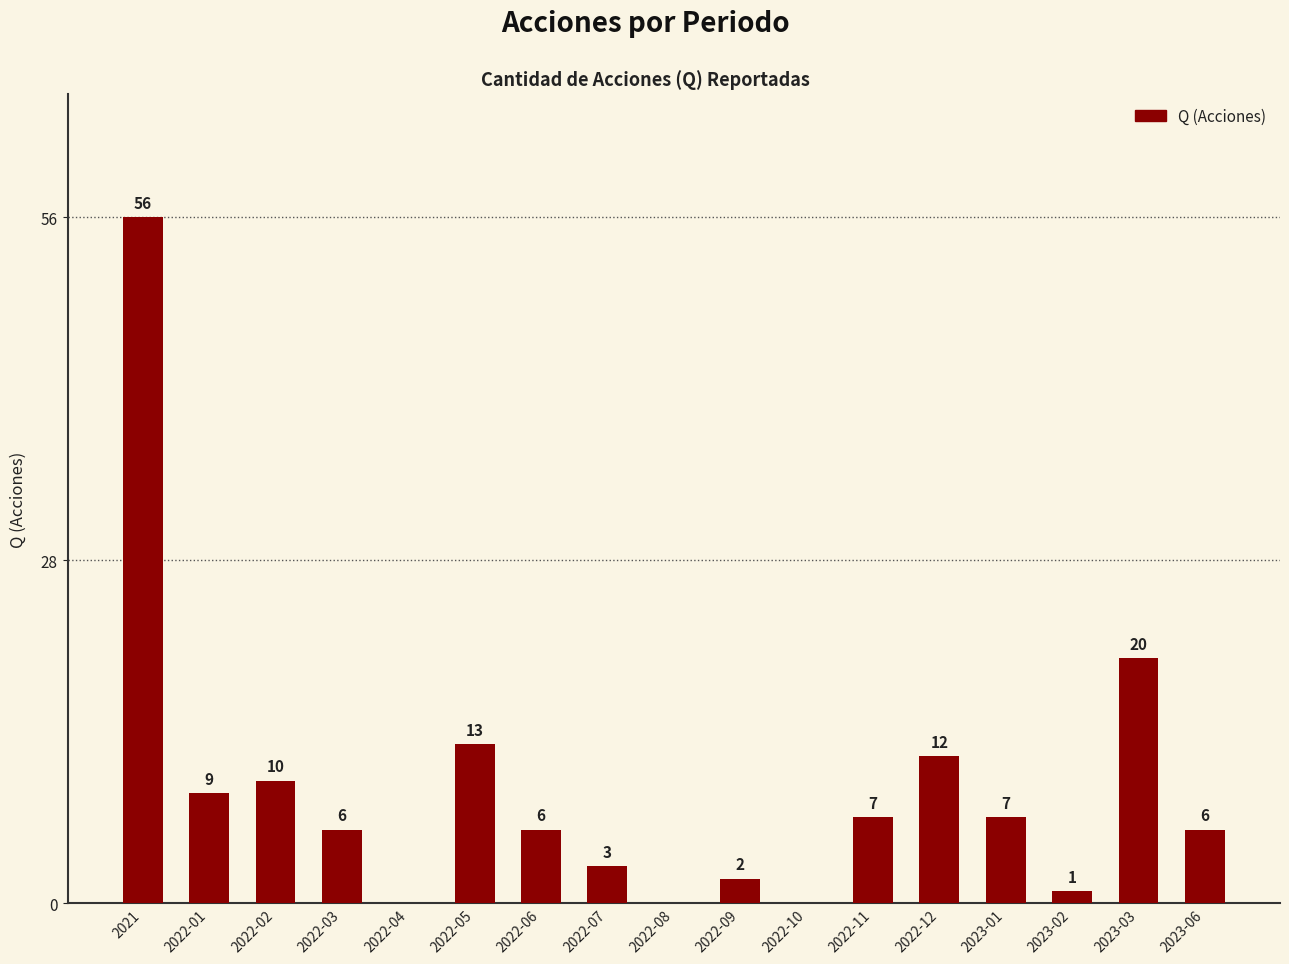

Where does the data first go above 6?

2021